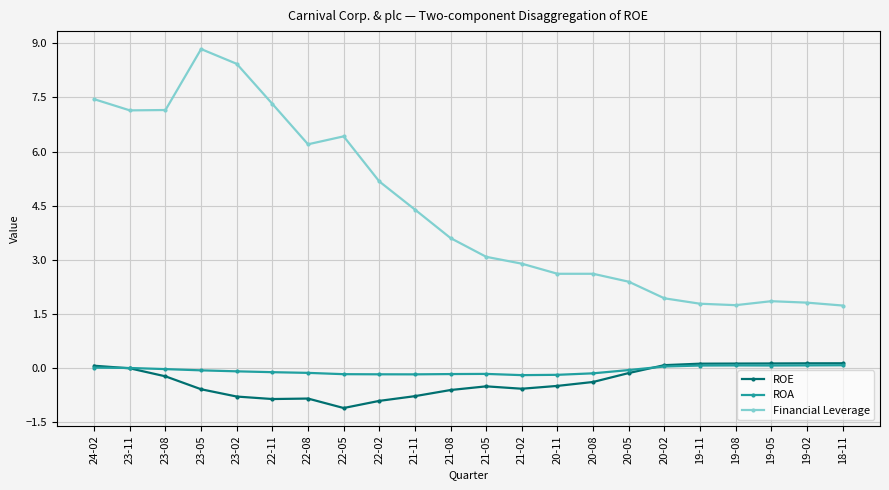

What position from the right is 20-11?

9